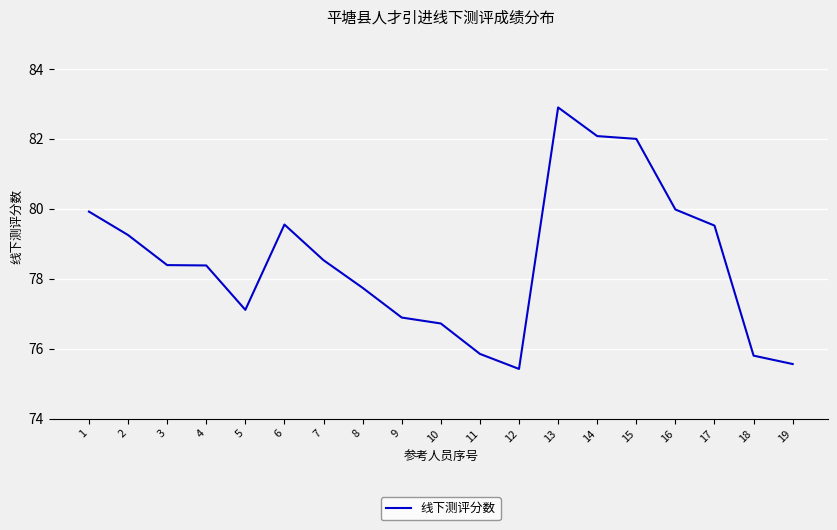

Does the chart display data point markers on the line(s)?

No